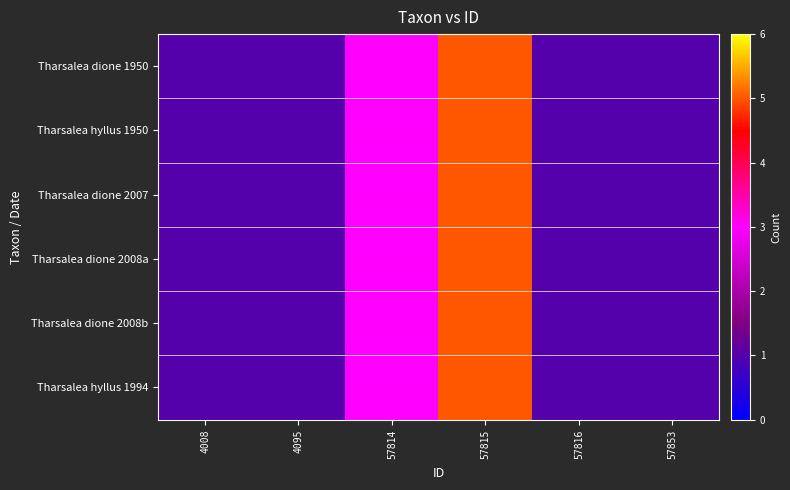

Which series has the largest total across all categories?

Tharsalea dione 1950